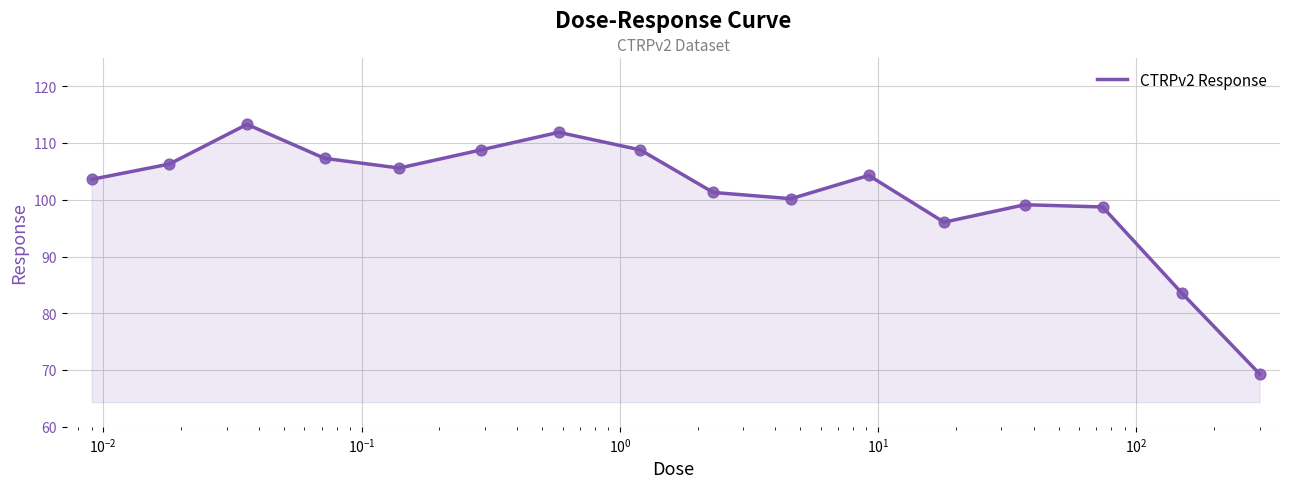

What is the difference between the maximum and minimum values?

44.0